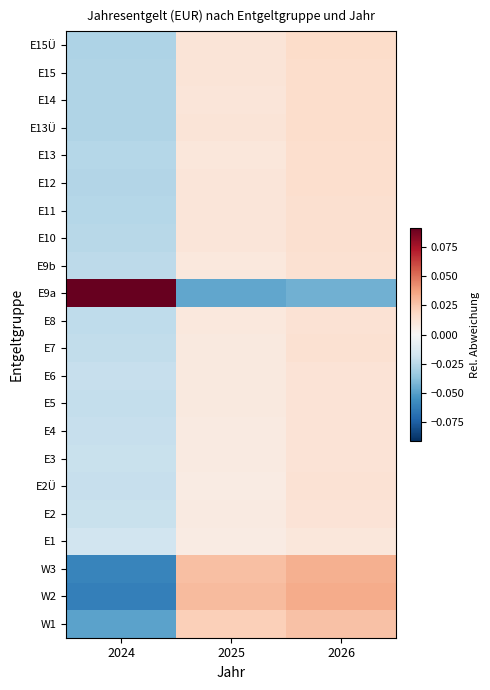

At which category is the sum across all series the highest?

2026